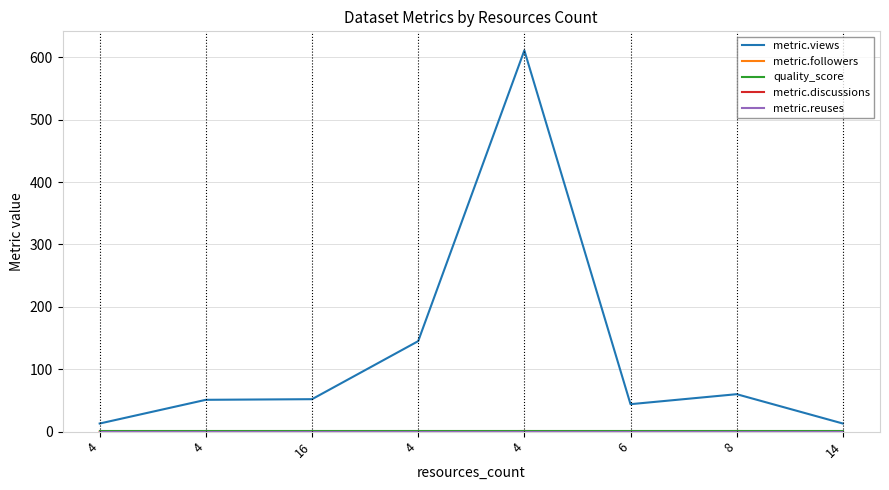

True or false: metric.discussions has more than 2 points higher than both neighbors.

False